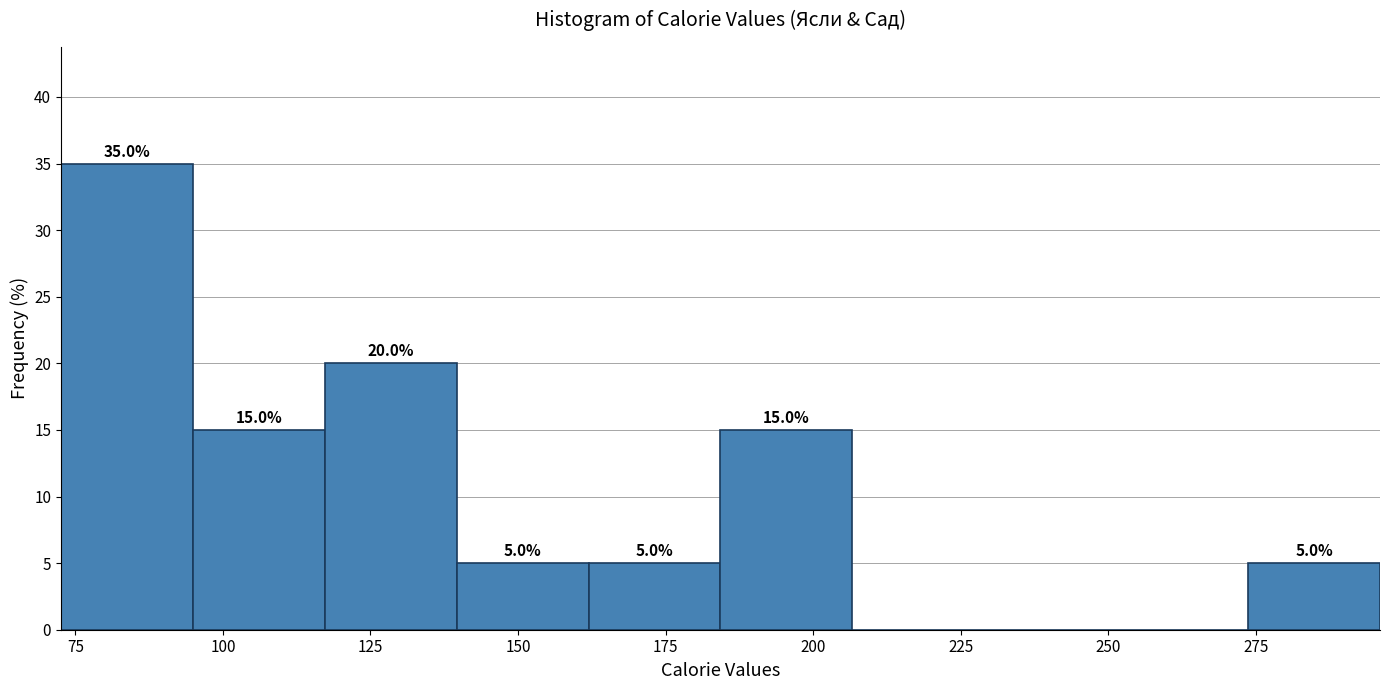

Over which range of the x-axis is the bar tallest?

75 to 95